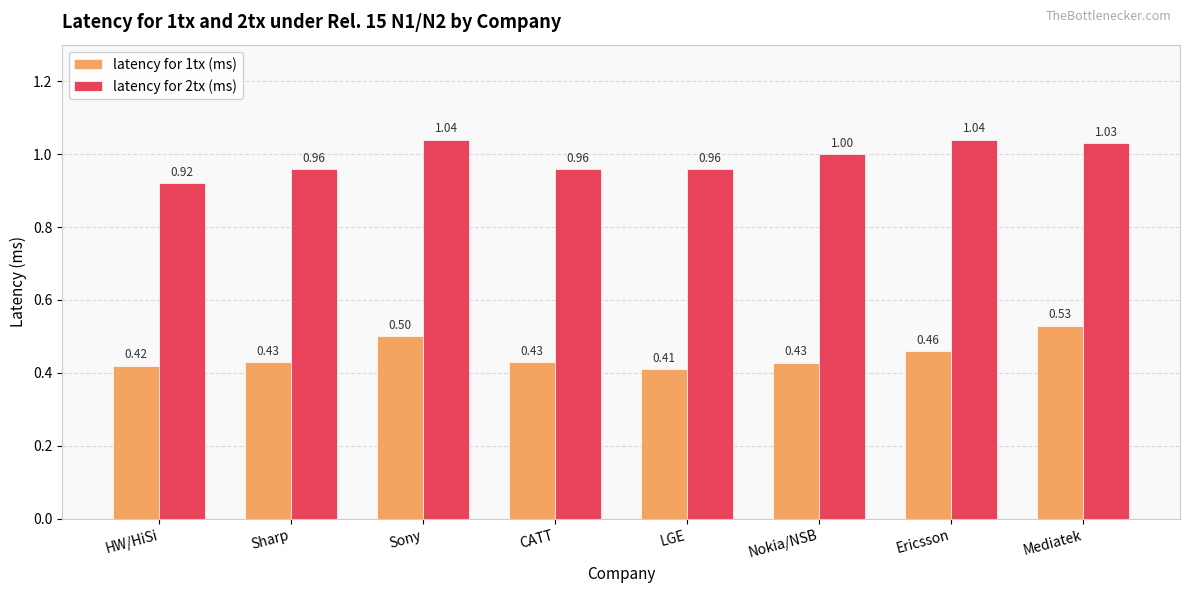

What is the sum of all latency for 1tx (ms) values?

3.6